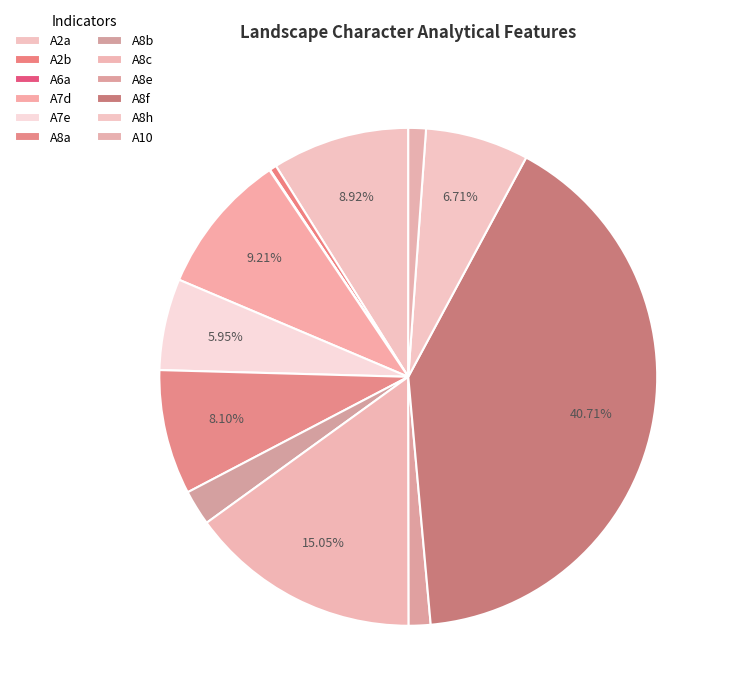

Which category has the biggest portion of the pie?

A8f